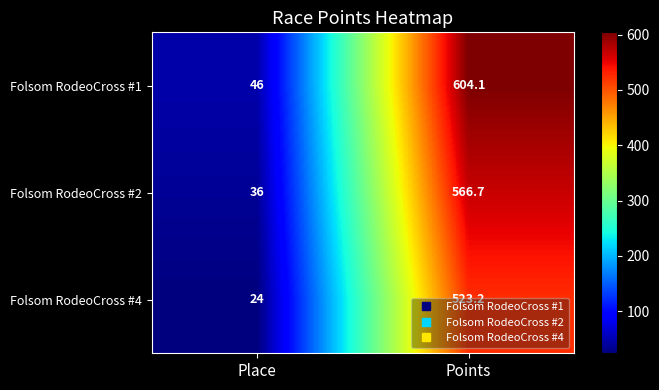

Rank the series by their maximum value, from highest to lowest.

Folsom RodeoCross #1, Folsom RodeoCross #2, Folsom RodeoCross #4